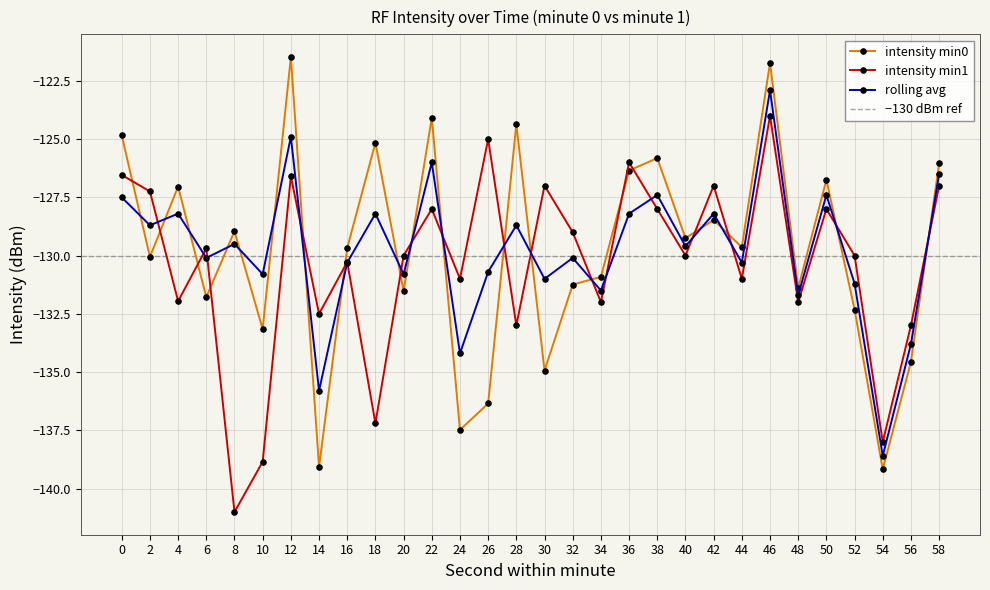

What is the value of the intensity min0 point at the 11th from the left?

-131.5